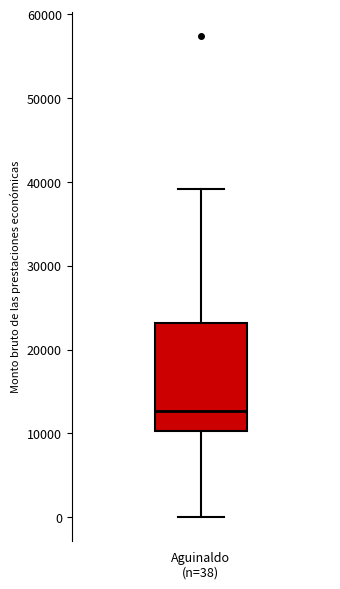

Transcribe this box plot: give where the median line is, the range the box spans, and where the two whiskers end, as read against the y-axis. The values are not printed on the chart, so give them approximately, as read against the axis.

median 13000, box 10000 to 23000, whiskers 0 to 39000